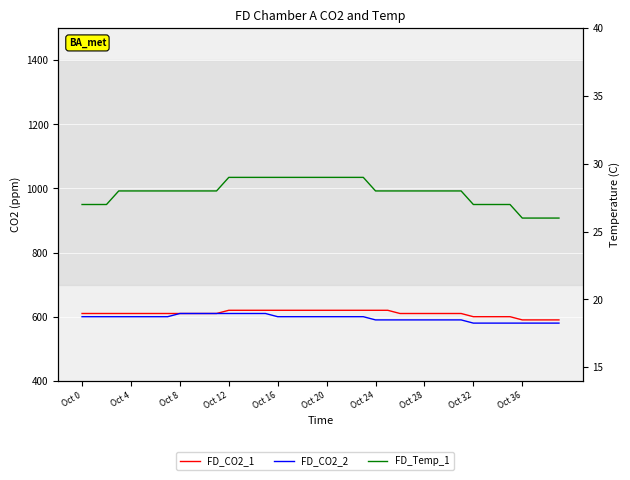

What is the value of the FD_CO2_2 point at the 3rd from the left?

600